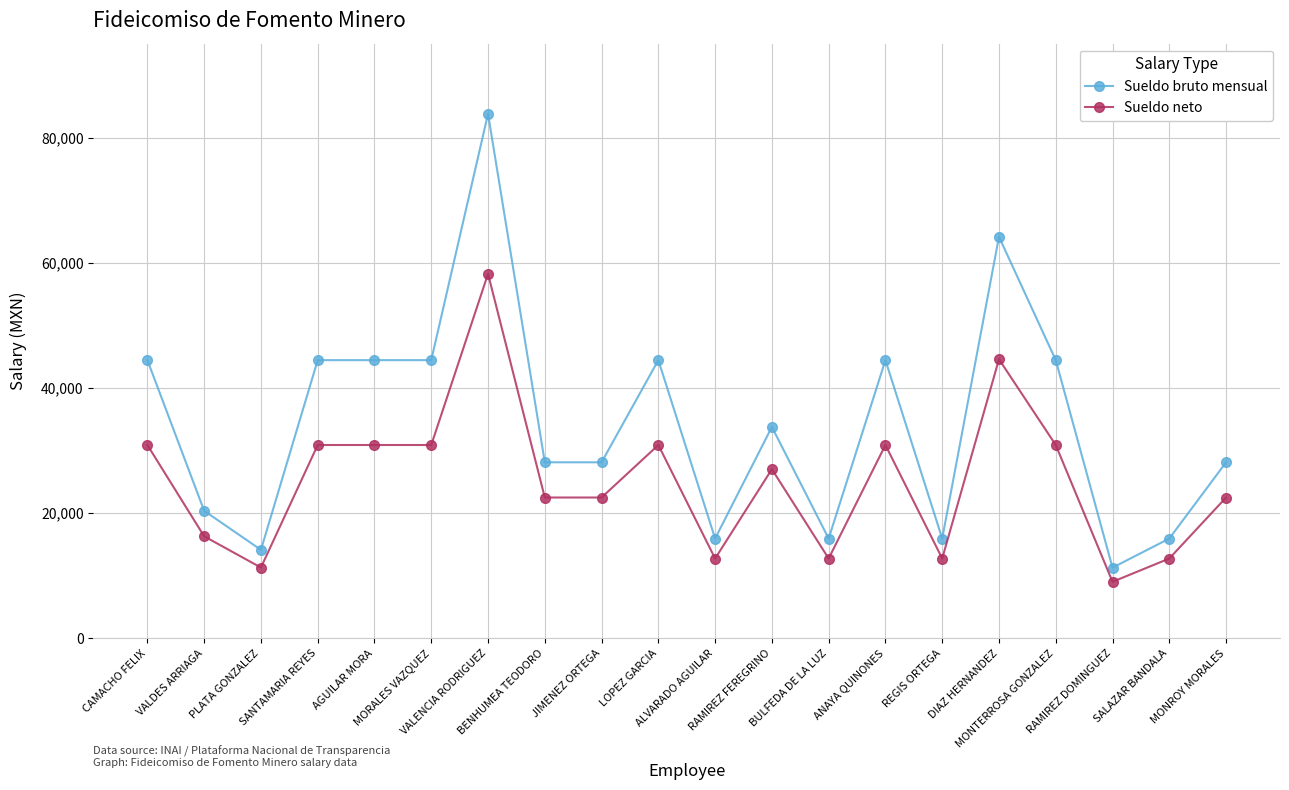

True or false: Sueldo neto has more than 0 interior local peaks.

True